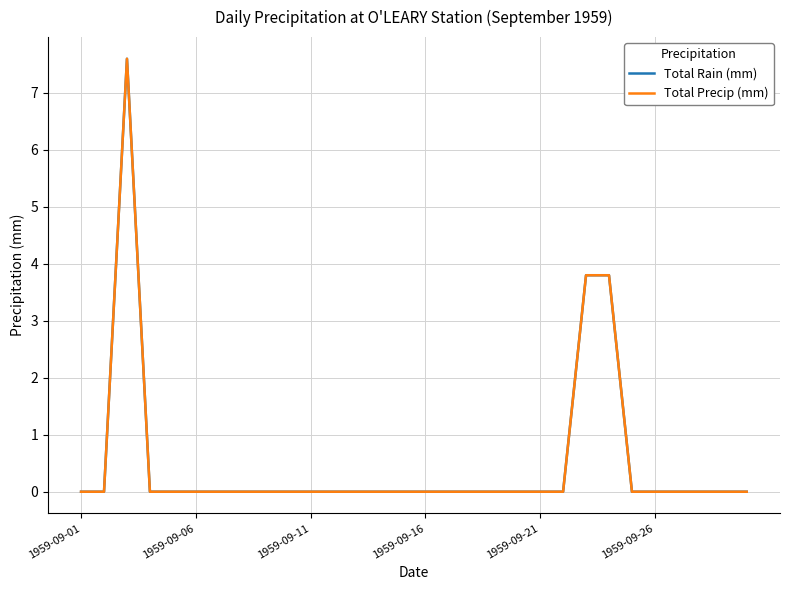

Is this an area chart (filled region under the line)?

No